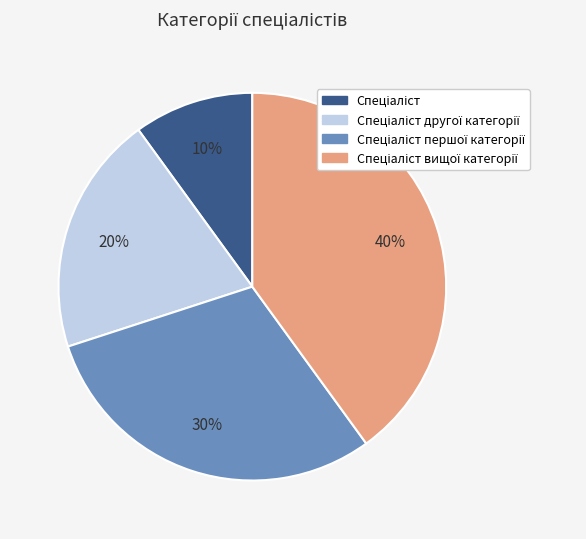

To the nearest percent, what is the difference between the largest and smallest slice percentages?

30%